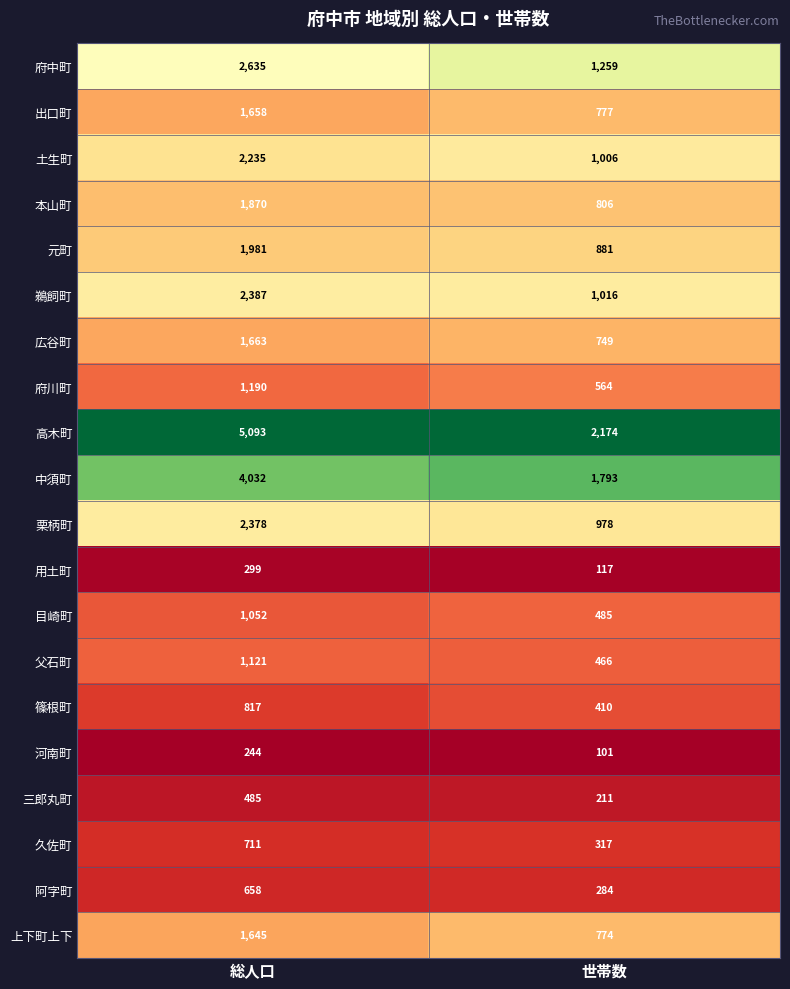

What is the total value across all series at 世帯数?

15168